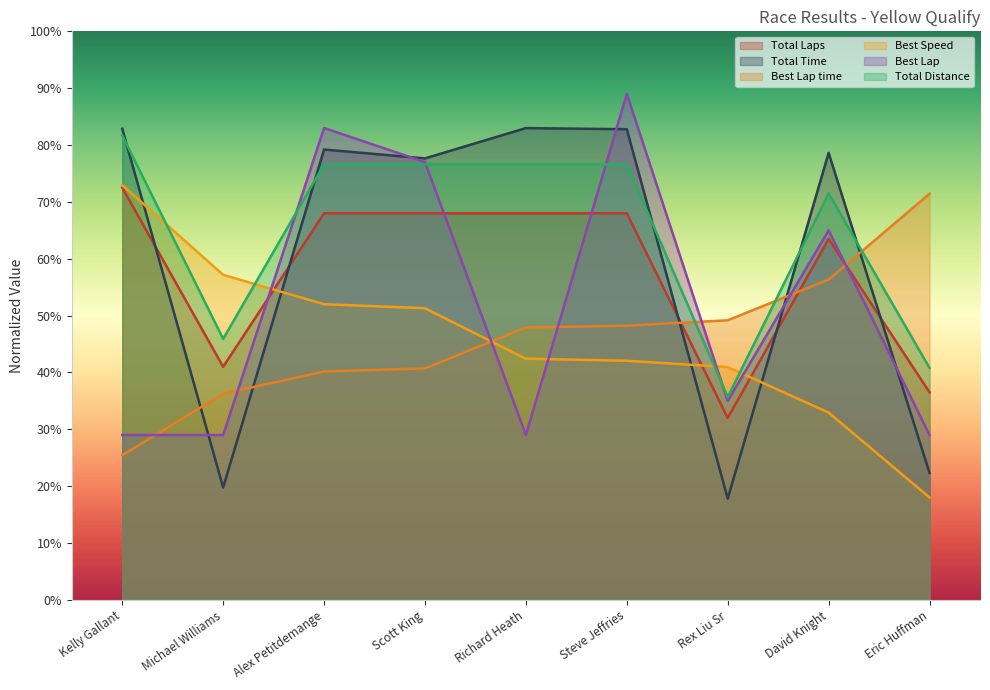

What are all the series names shown in the legend?

Total Laps, Total Time, Best Lap time, Best Speed, Best Lap, Total Distance